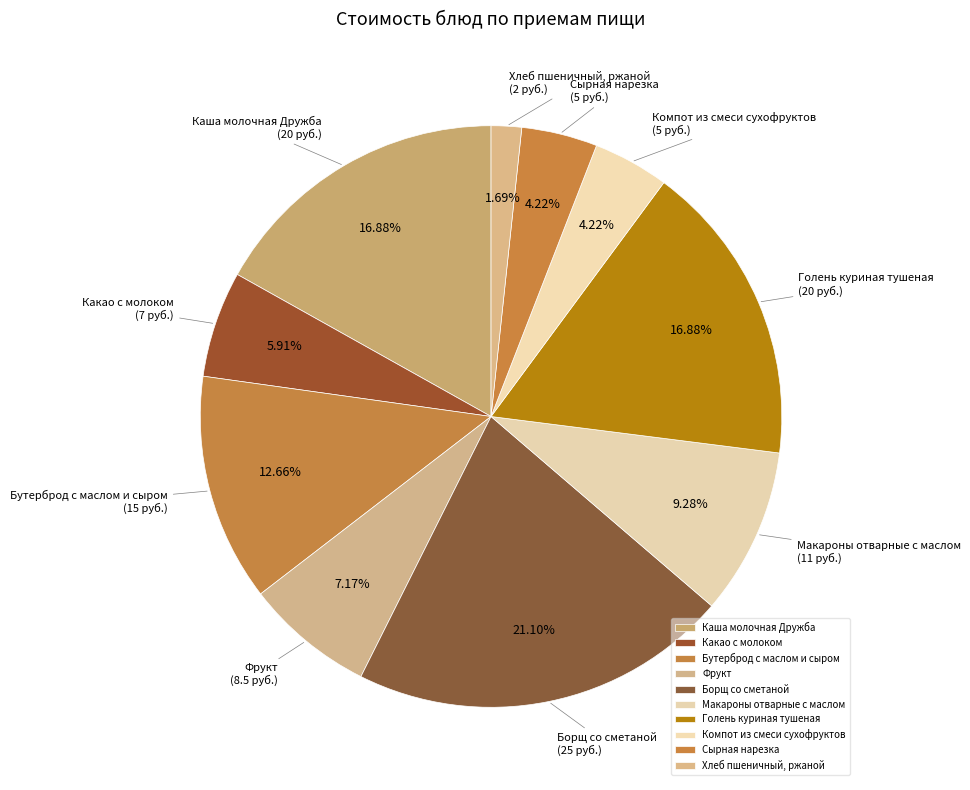

Which has a higher value, Компот из смеси сухофруктов or Бутерброд с маслом и сыром?

Бутерброд с маслом и сыром